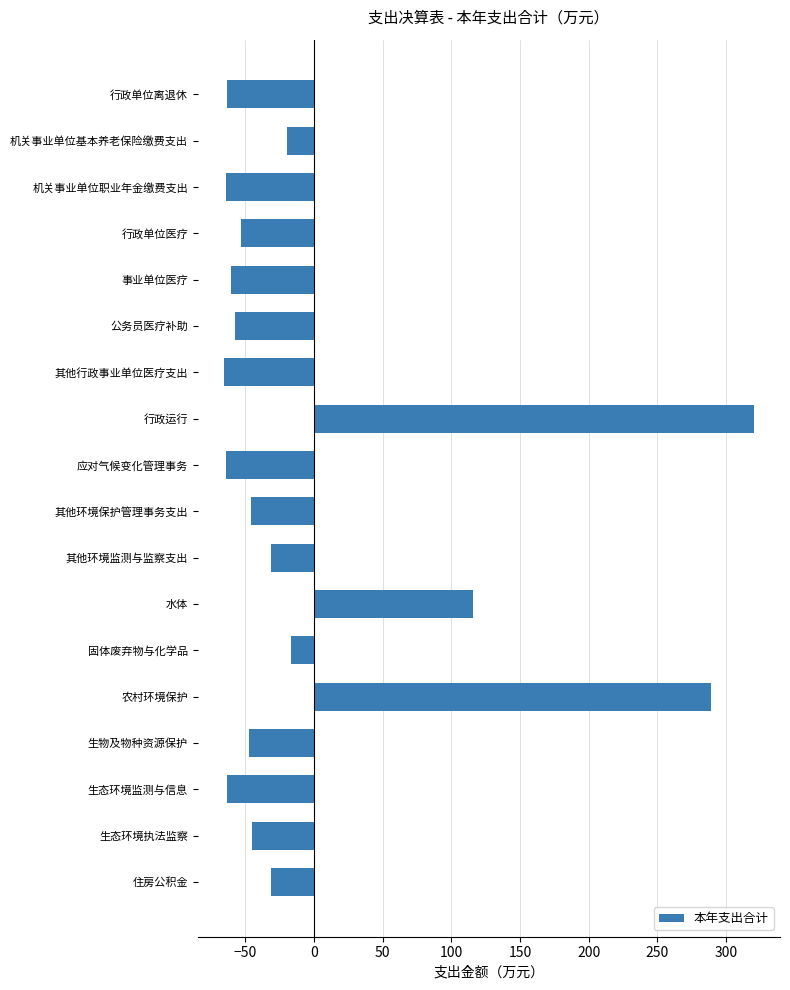

What is the sum of the values at 住房公积金 and 行政单位医疗?

-83.9